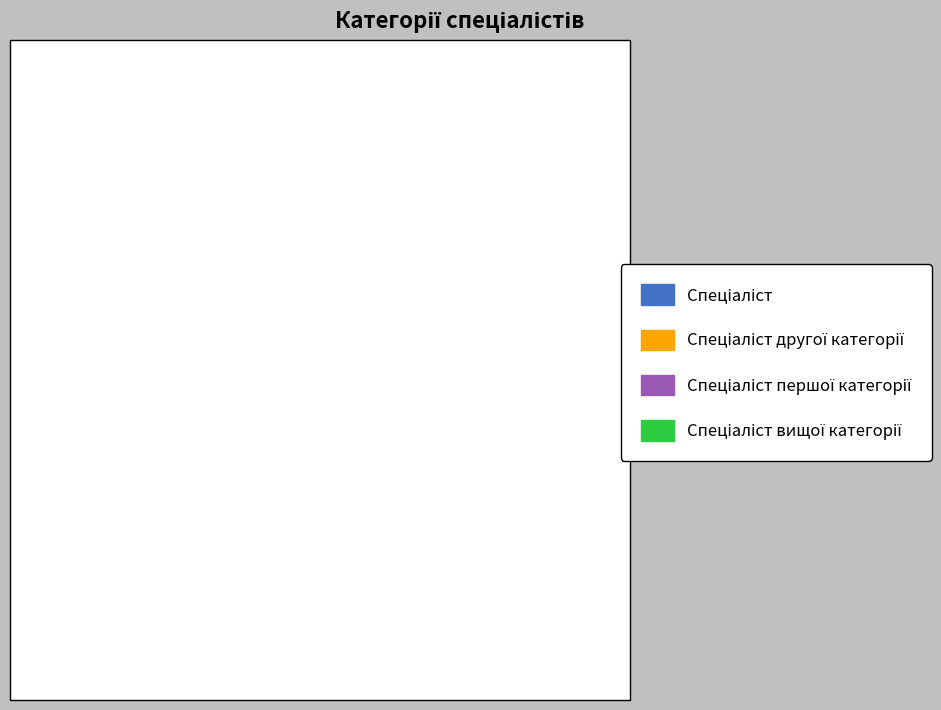

Does any single category account for the majority?

No